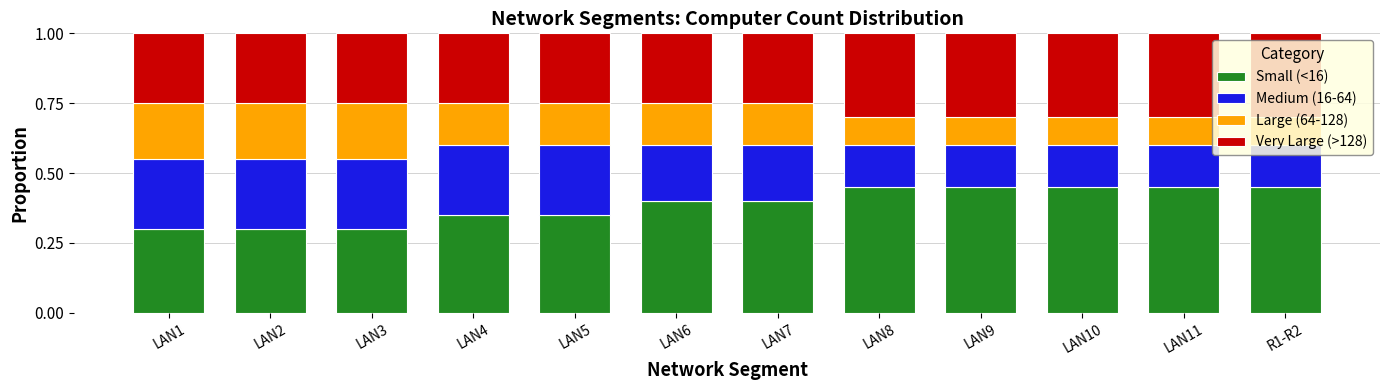

The Small (<16) series shows 0.3 at LAN2. True or false?

True